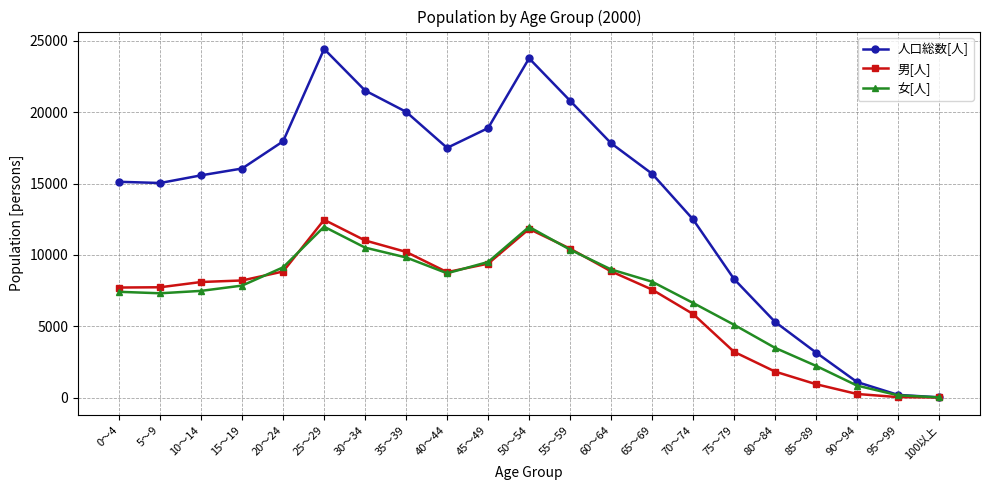

Which category has the highest value in the 男[人] series?

25～29